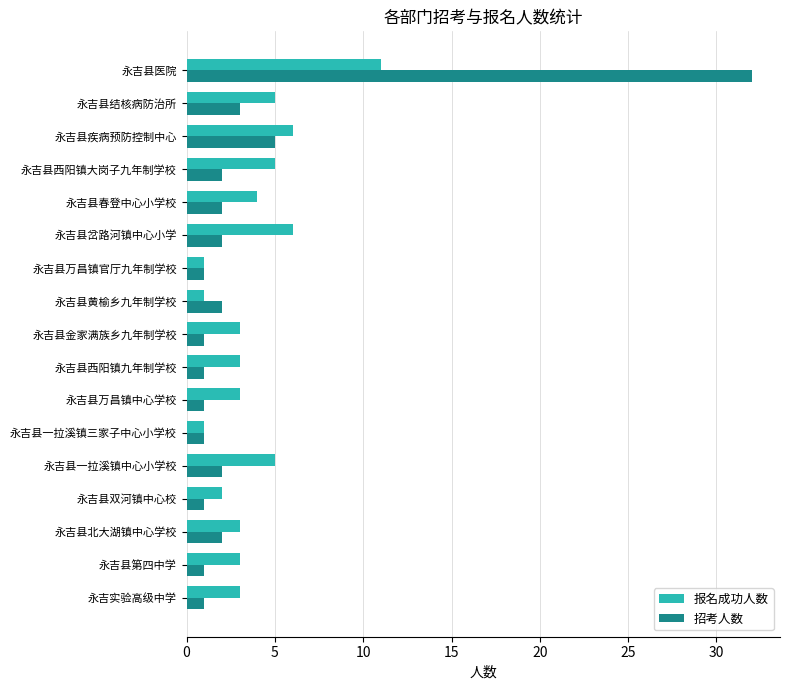

True or false: 报名成功人数 has a value of 6 at 永吉县疾病预防控制中心.

True